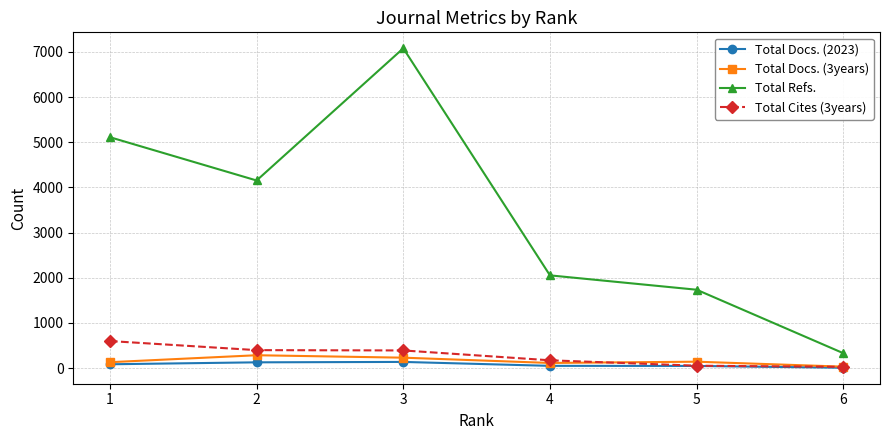

Does the chart display data point markers on the line(s)?

Yes